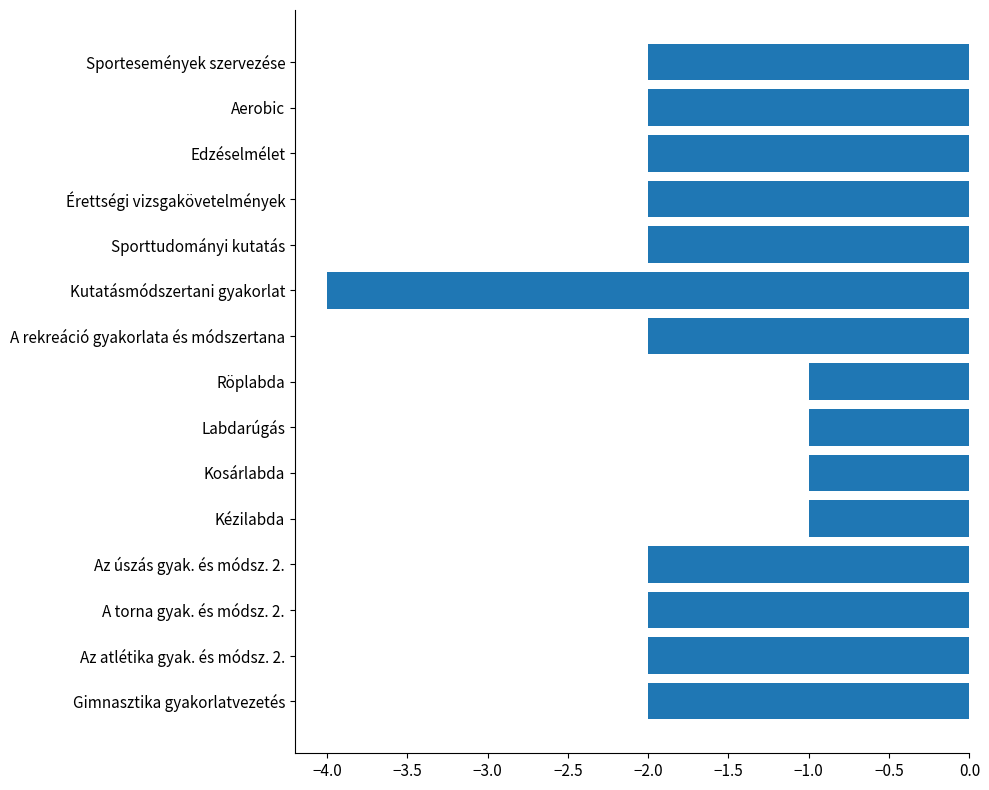

What is the difference between the second highest and minimum values?

3